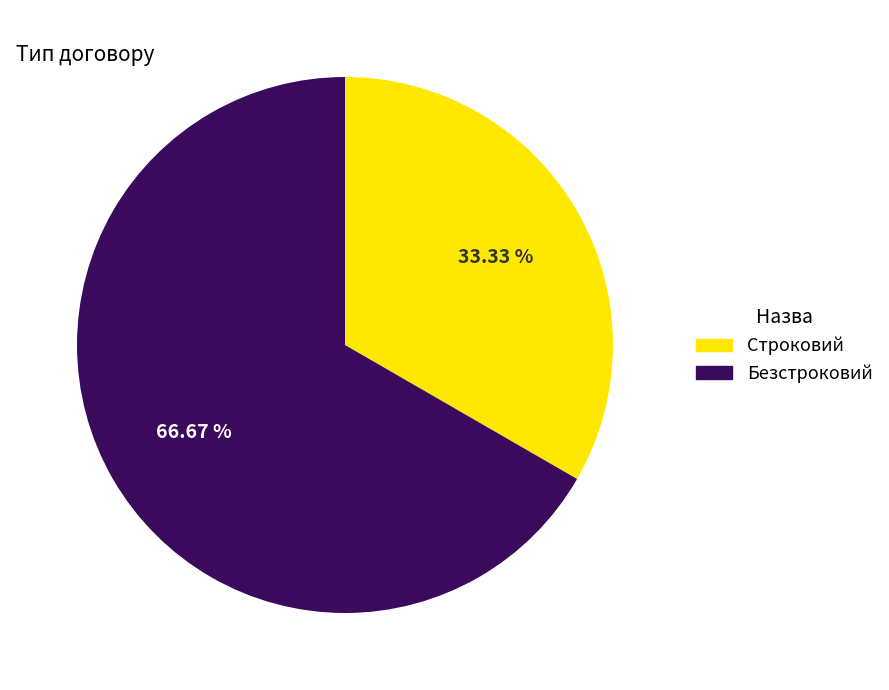

Between Строковий and Безстроковий, which is larger?

Безстроковий